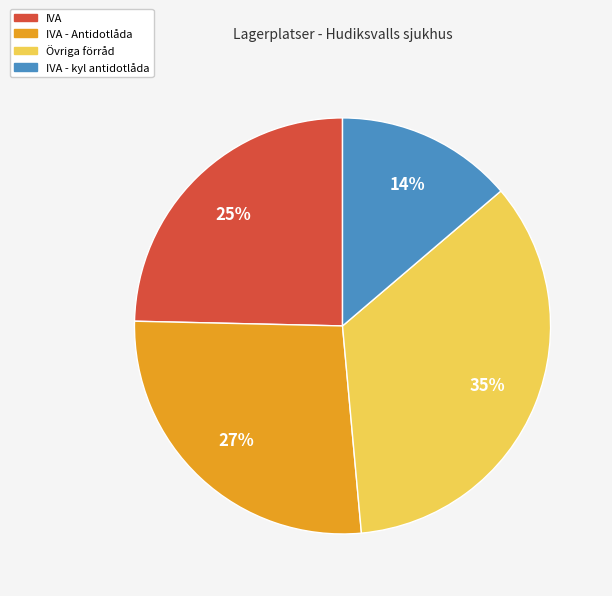

Does any single category account for the majority?

No